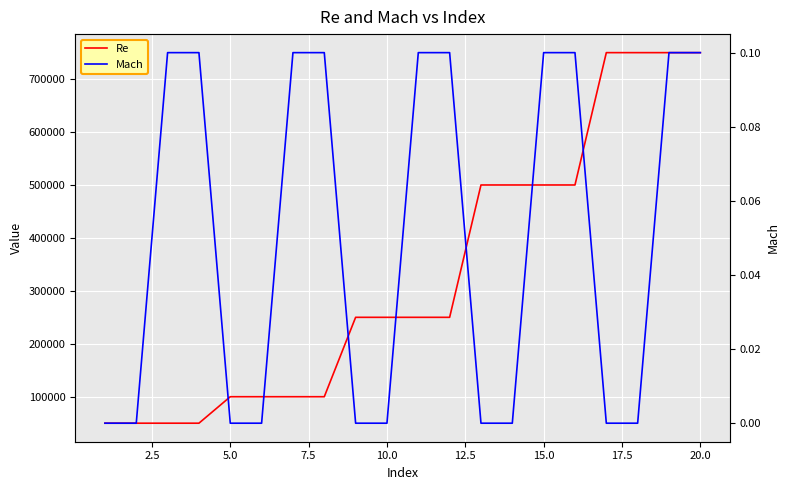

How many values in the Re series are below 250000?

8